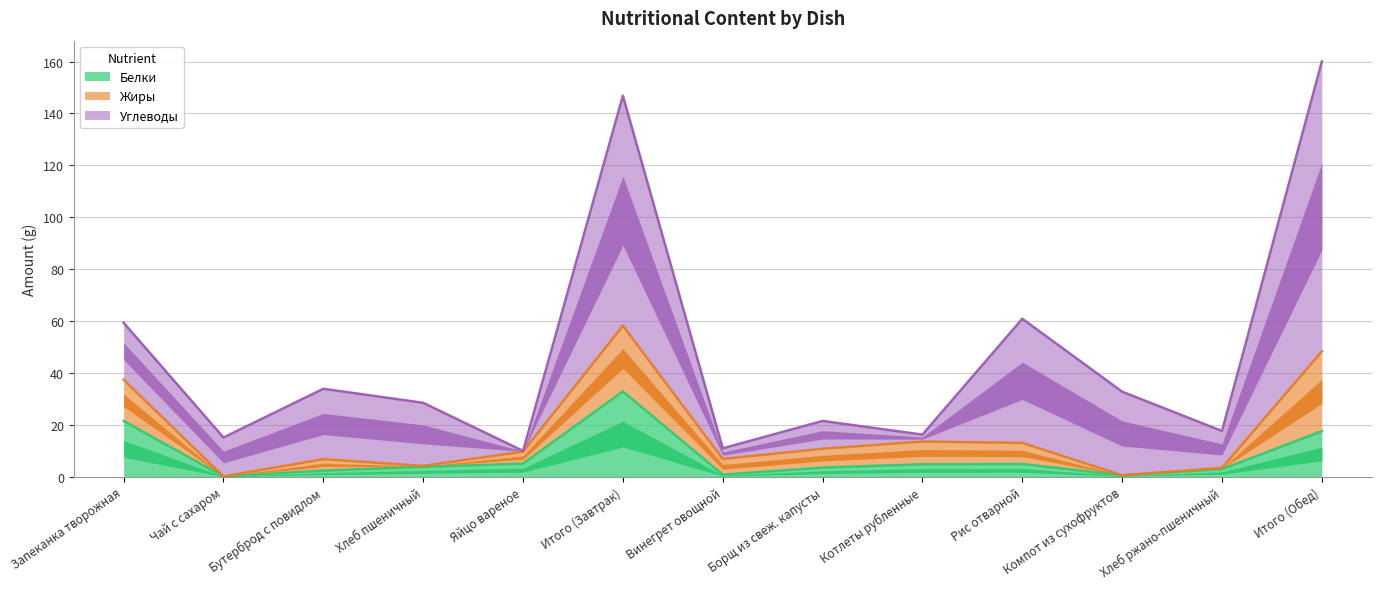

At which label is Жиры closest to 15?

Запеканка творожная